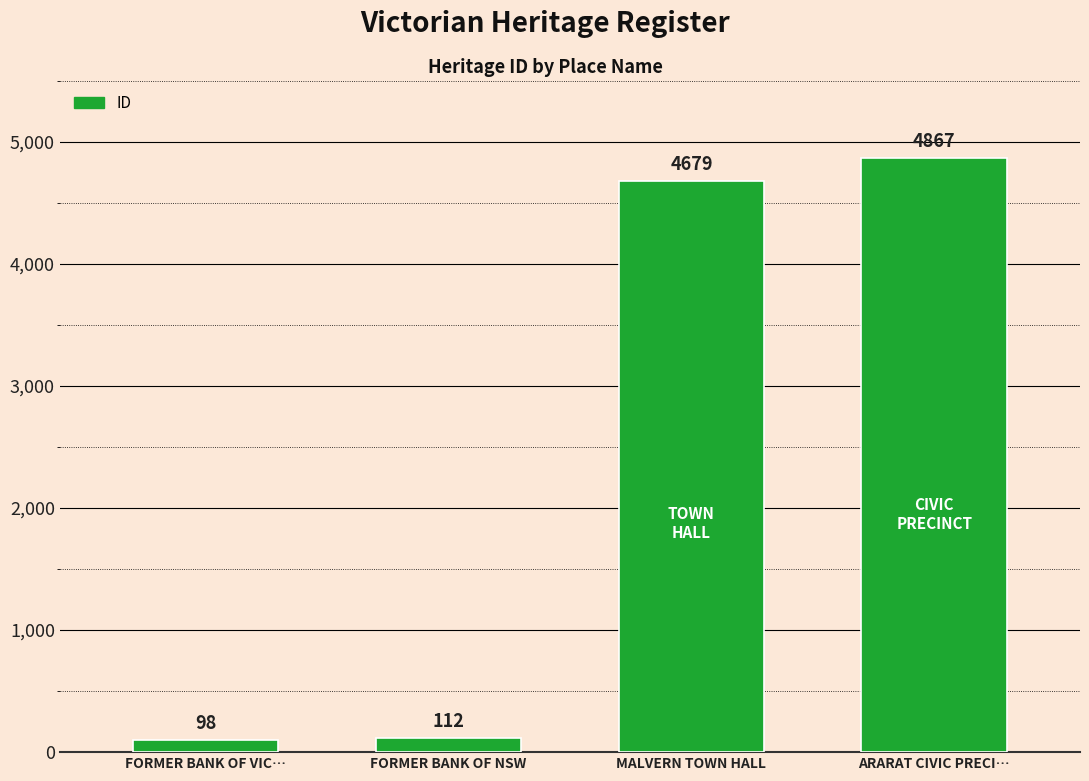

How many categories are shown in the chart?

4